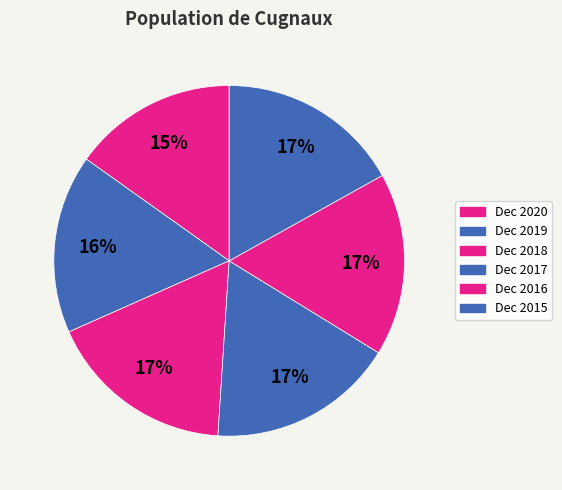

To the nearest percent, what is the combined percentage of Dec 2015 and Dec 2019?

33%